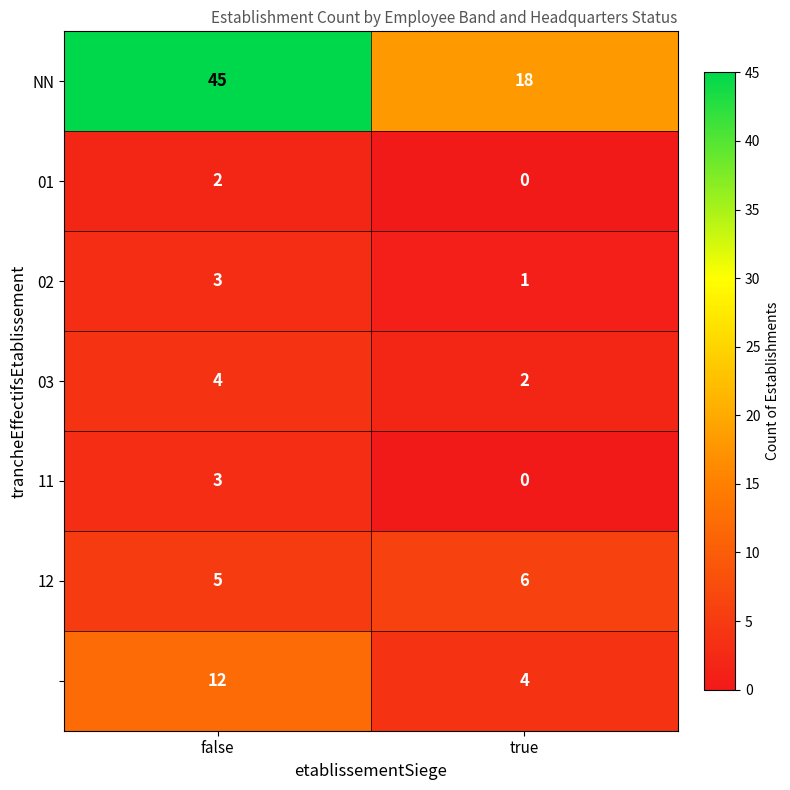

At which category does the chart reach its peak across all series?

false